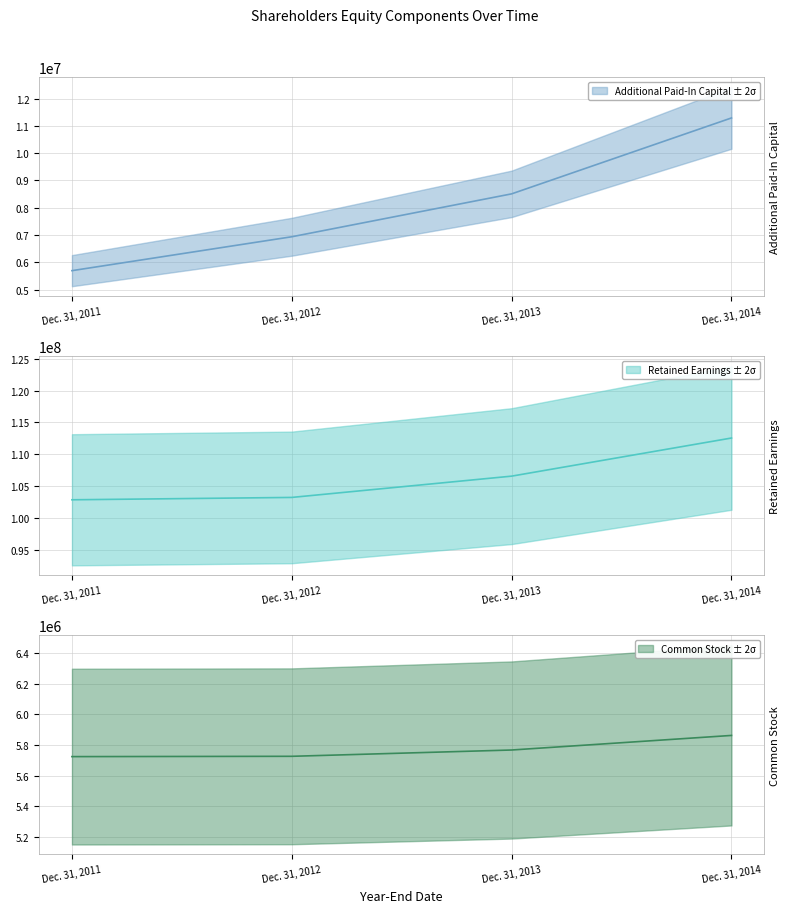

Reading left to right, extract all data points from this chart.

Additional Paid-In Capital: 5697554	6939023	8509976	11289846
Retained Earnings: 102872167	103242643	106581305	112561115
Common Stock: 5724147	5726136	5767192	5862063